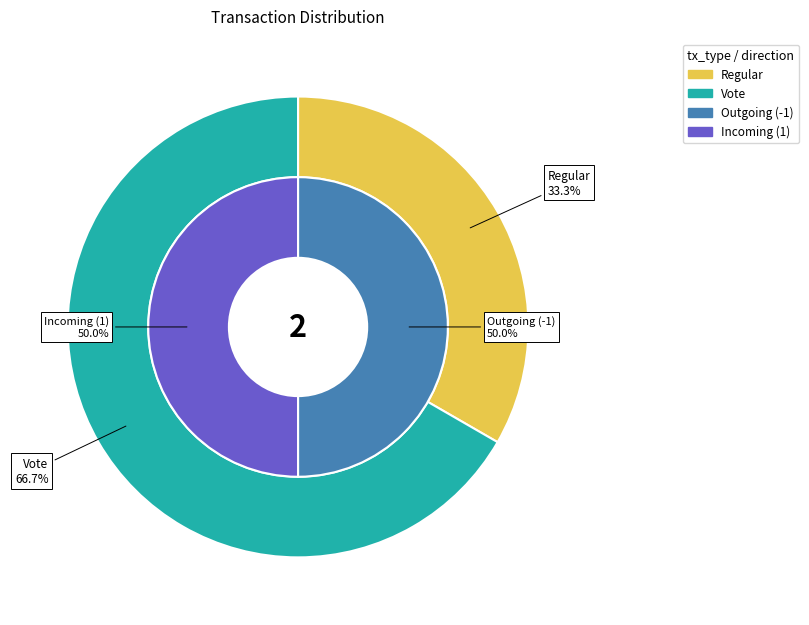

How many slices are in this pie chart?

2